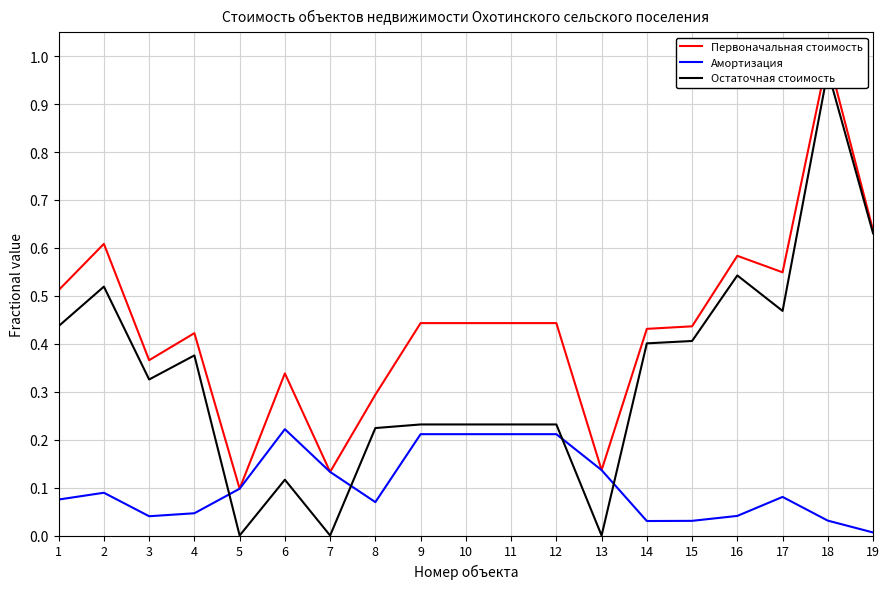

What are all the series names shown in the legend?

Первоначальная стоимость, Амортизация, Остаточная стоимость